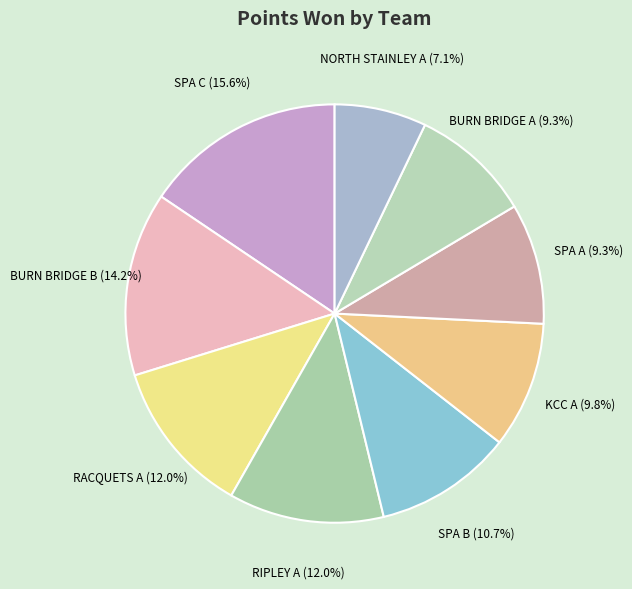

Is there a majority slice in this chart?

No